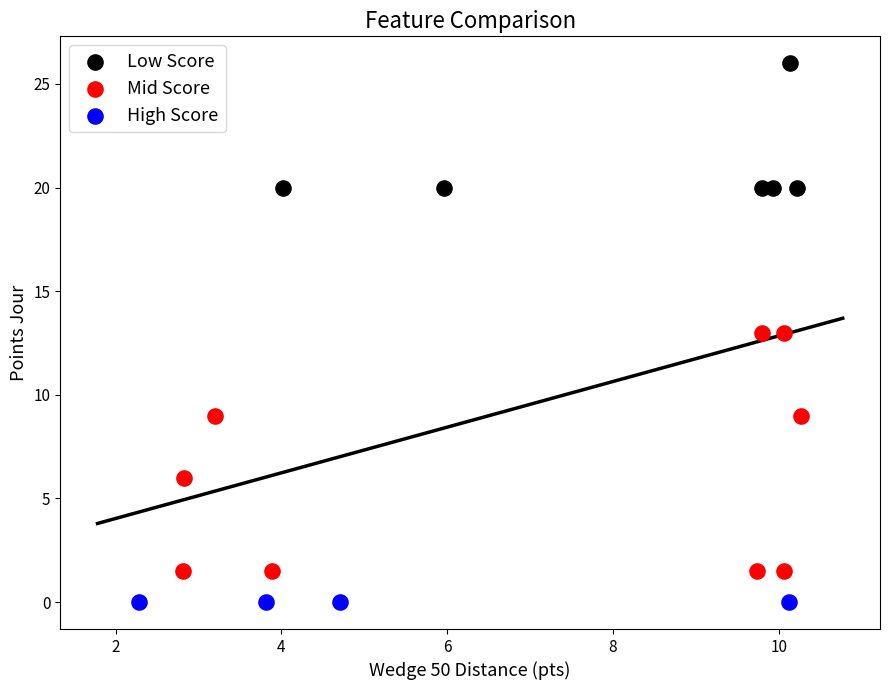

Which series reaches the minimum Y coordinate?

High Score